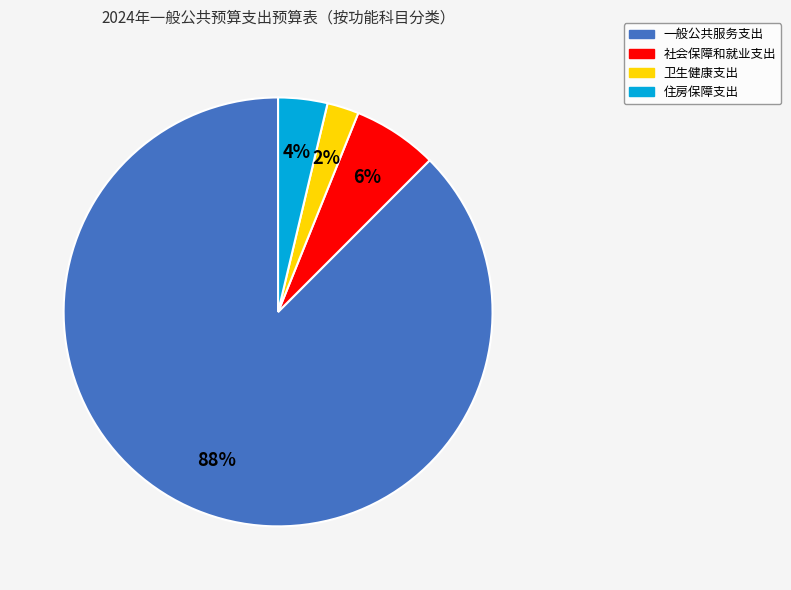

How many slices are in this pie chart?

4